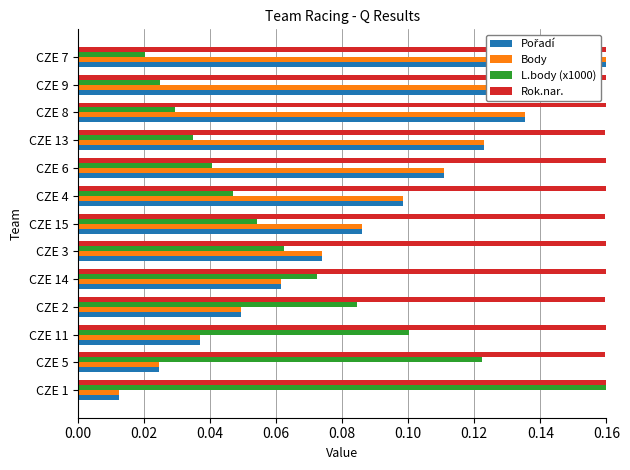

Where is Body nearest to the value 0?

CZE 1